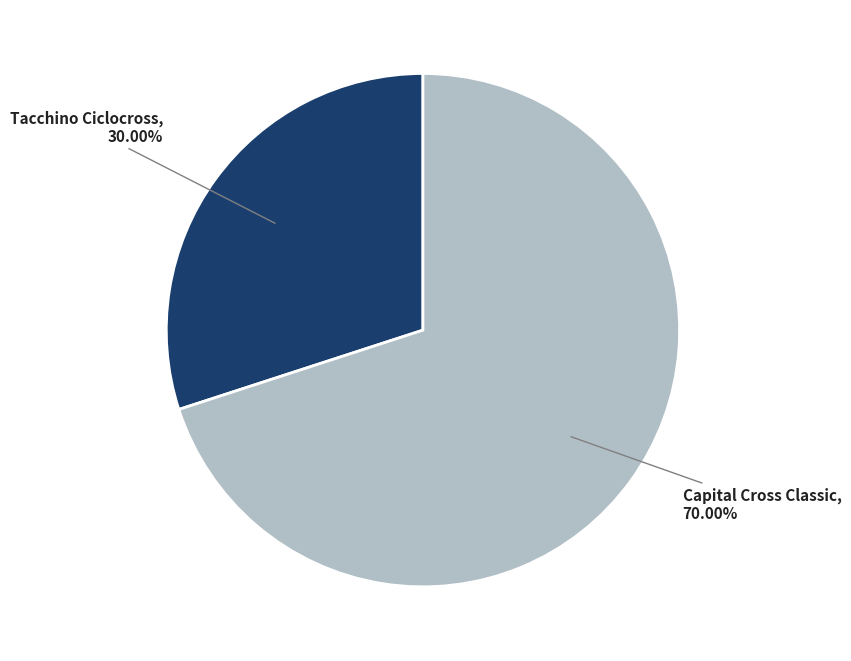

Combined, do Capital Cross Classic and Tacchino Ciclocross account for over 50%?

Yes